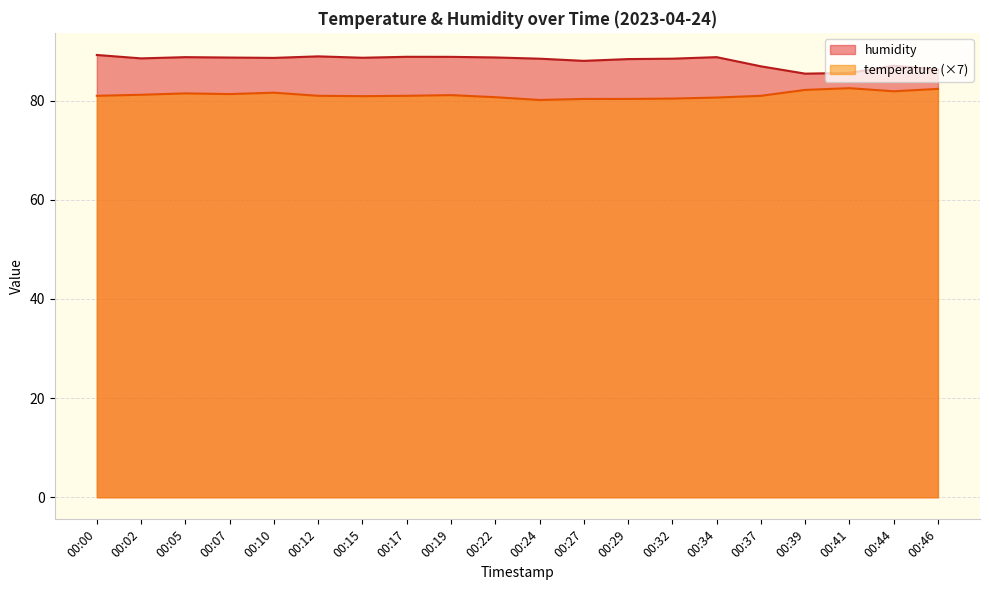

At how many categories does at least one series exceed 88?

15